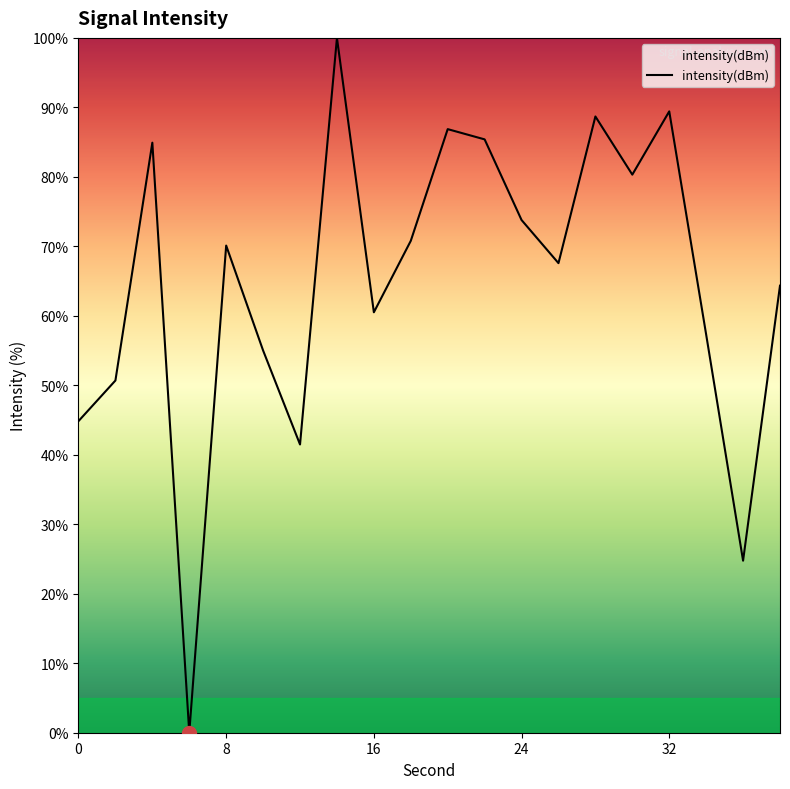

Is this an area chart (filled region under the line)?

No